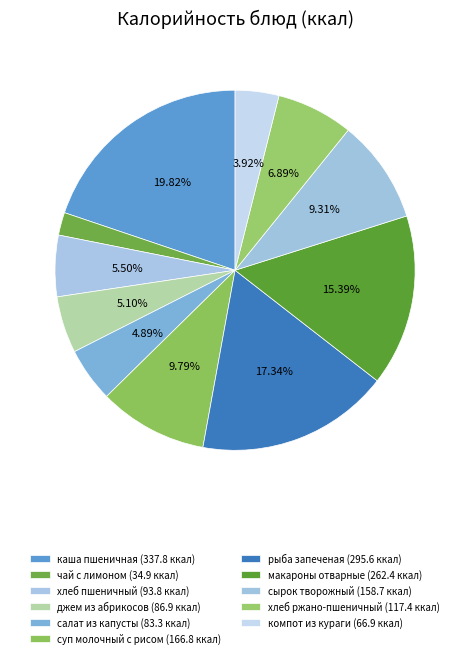

How many segments does this pie chart have?

11